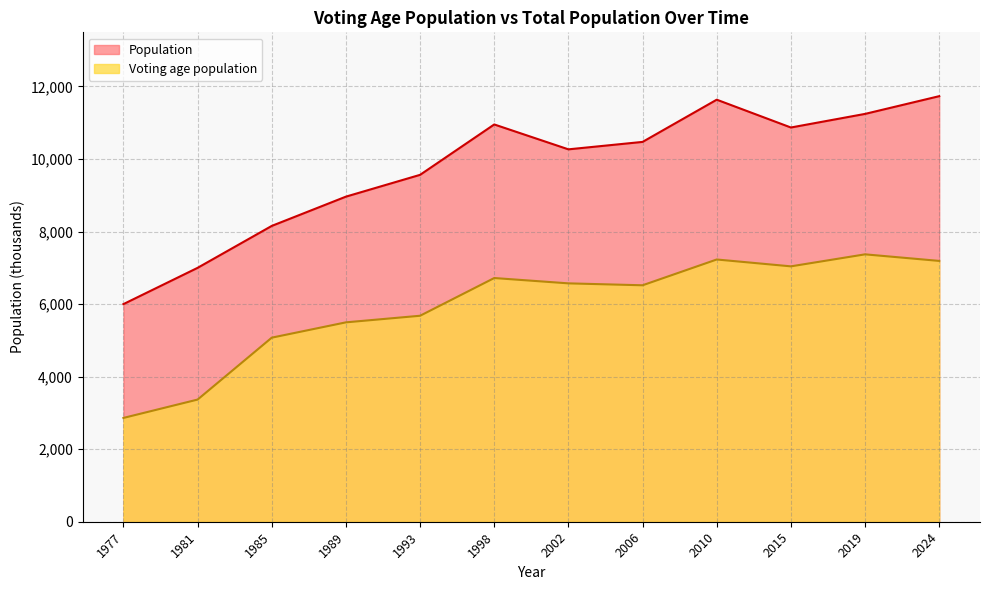

At which label does Voting age population first exceed 6572?

1998